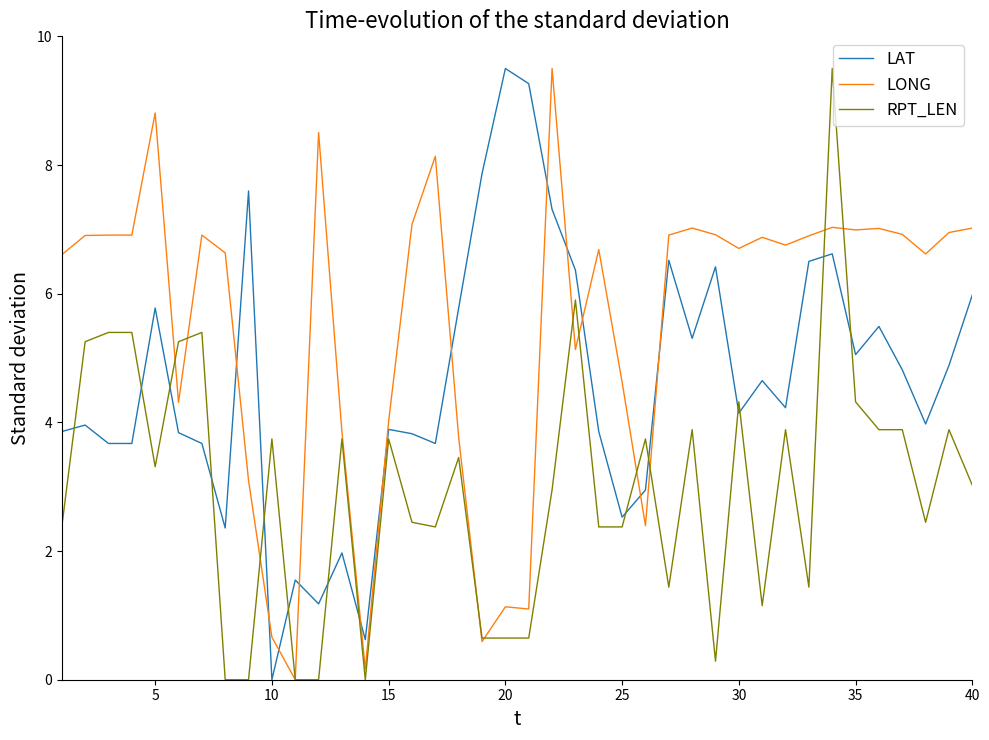

After their last crossing, which series has the higher values: LONG or LAT?

LONG